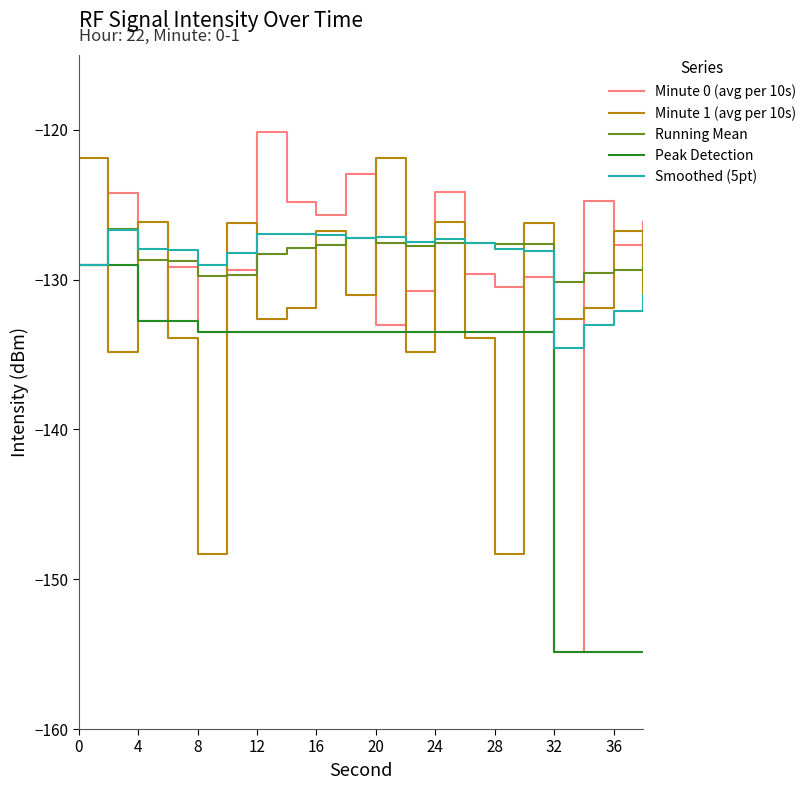

Does the chart display data point markers on the line(s)?

No